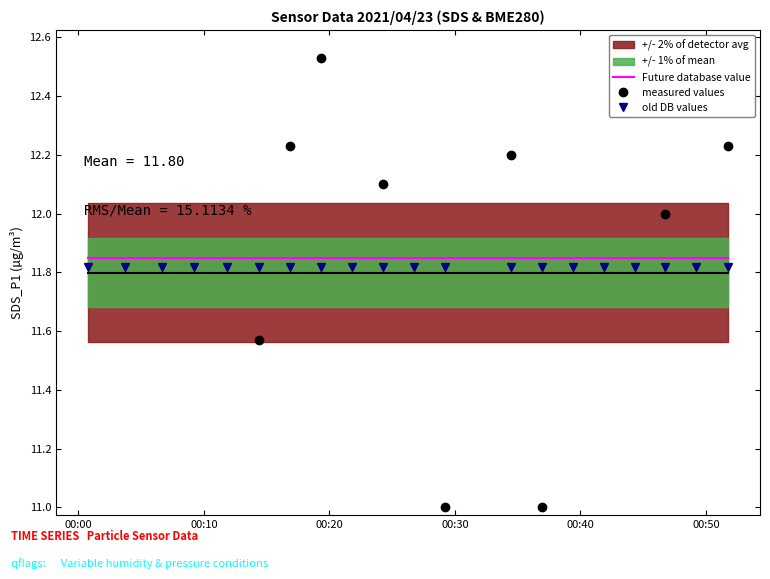

True or false: Future database value and old DB values cross at least once.

False